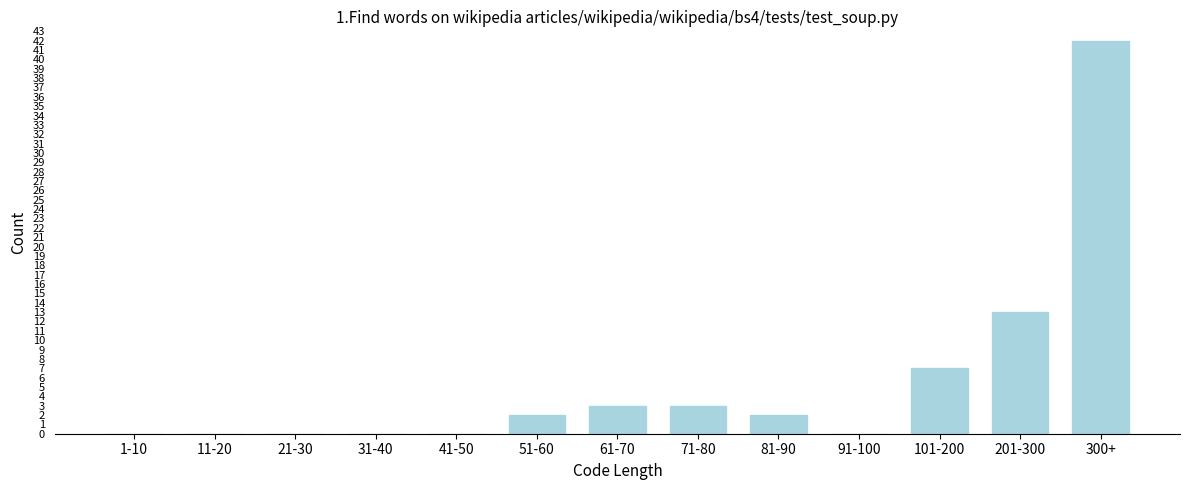

Reading left to right, list all the values displayed in this chart.

1-10=0	11-20=0	21-30=0	31-40=0	41-50=0	51-60=2	61-70=3	71-80=3	81-90=2	91-100=0	101-200=7	201-300=13	300+=42